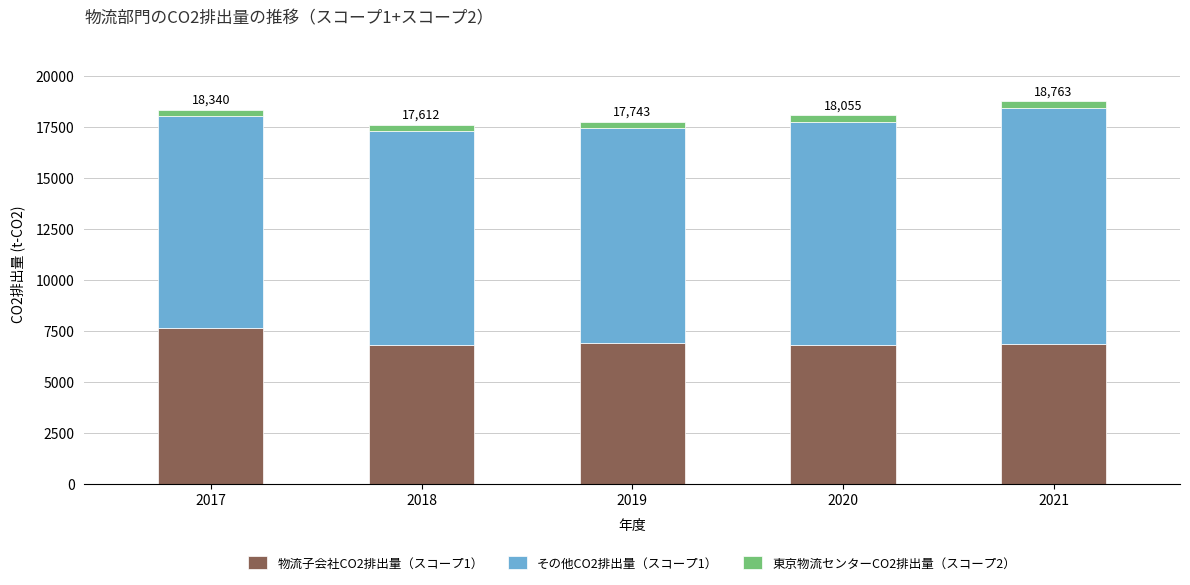

Are the bars grouped side by side (vs. stacked)?

No